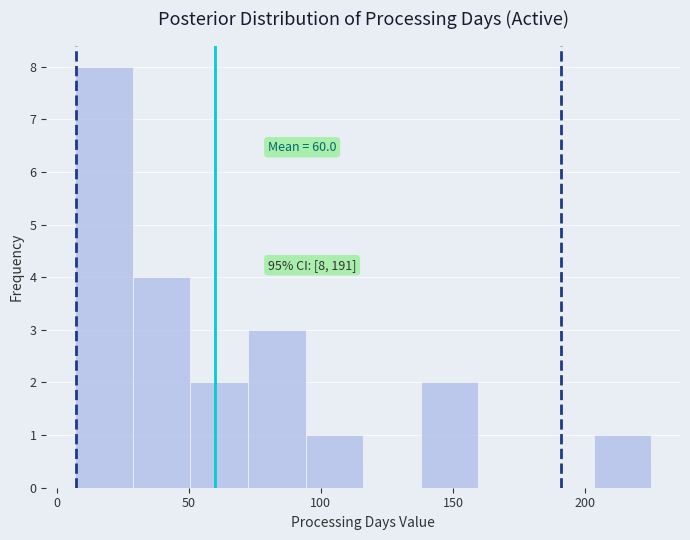

Over which range of the x-axis is the bar tallest?

5 to 30